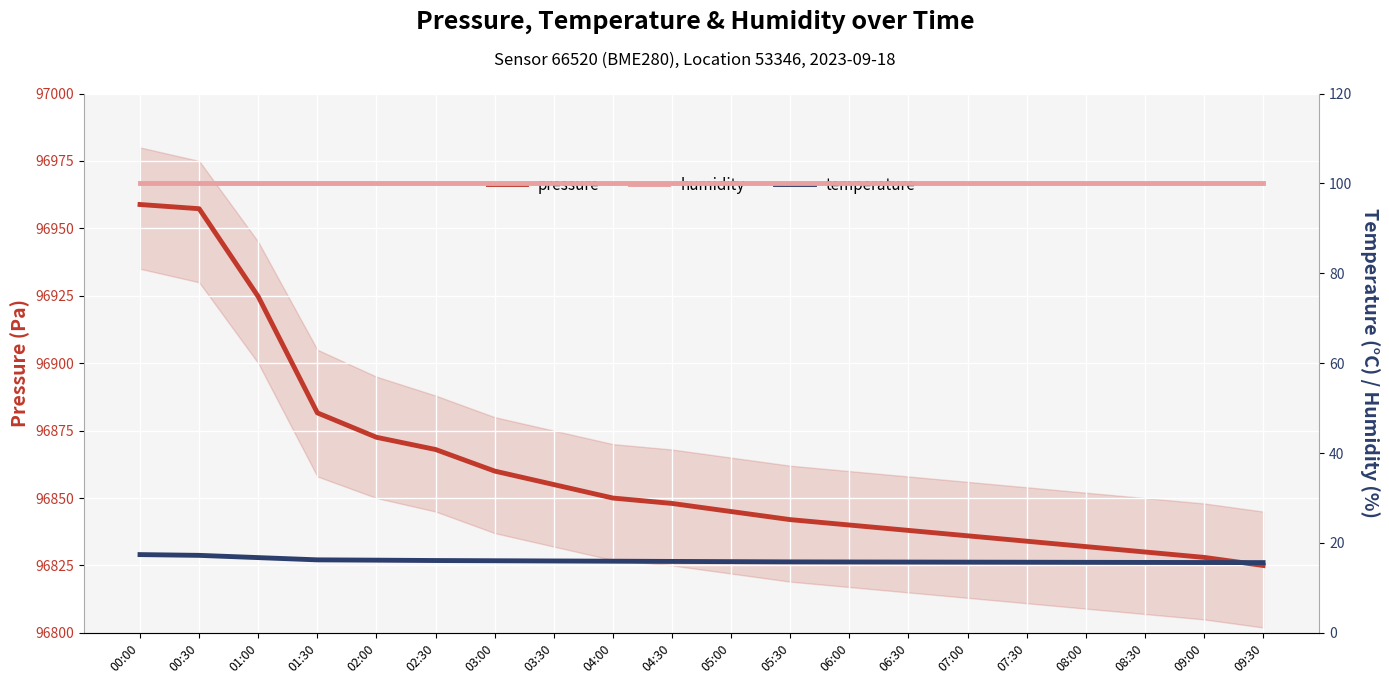

Reading left to right, list all the values displayed in this chart.

pressure: 96958.8	96957.3	96924.7	96881.6	96872.5	96868.0	96860.0	96855.0	96850.0	96848.0	96845.0	96842.0	96840.0	96838.0	96836.0	96834.0	96832.0	96830.0	96828.0	96825.0
humidity: 100.0	100.0	100.0	100.0	100.0	100.0	100.0	100.0	100.0	100.0	100.0	100.0	100.0	100.0	100.0	100.0	100.0	100.0	100.0	100.0
temperature: 17.4	17.2	16.8	16.2	16.2	16.1	16.1	16.0	15.9	15.9	15.8	15.8	15.8	15.8	15.7	15.7	15.7	15.7	15.7	15.6